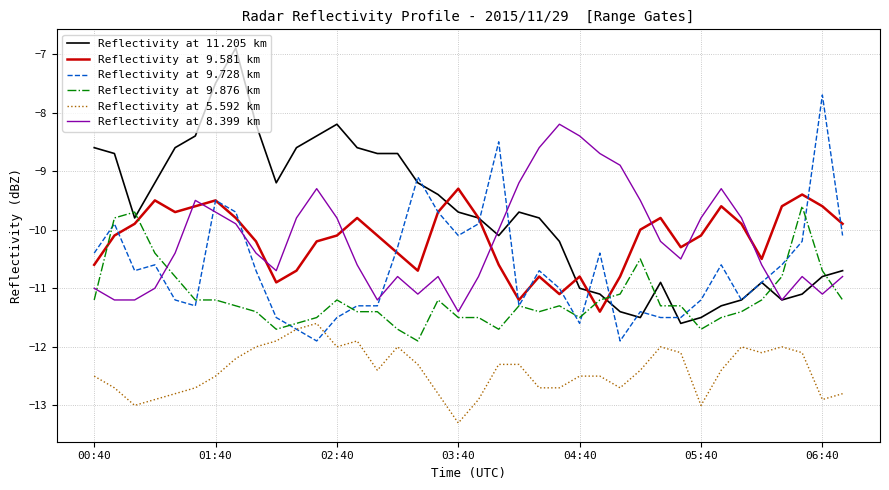

List the series in order of their peak value, lowest first.

Reflectivity at 5.592 km, Reflectivity at 9.876 km, Reflectivity at 9.581 km, Reflectivity at 8.399 km, Reflectivity at 9.728 km, Reflectivity at 11.205 km